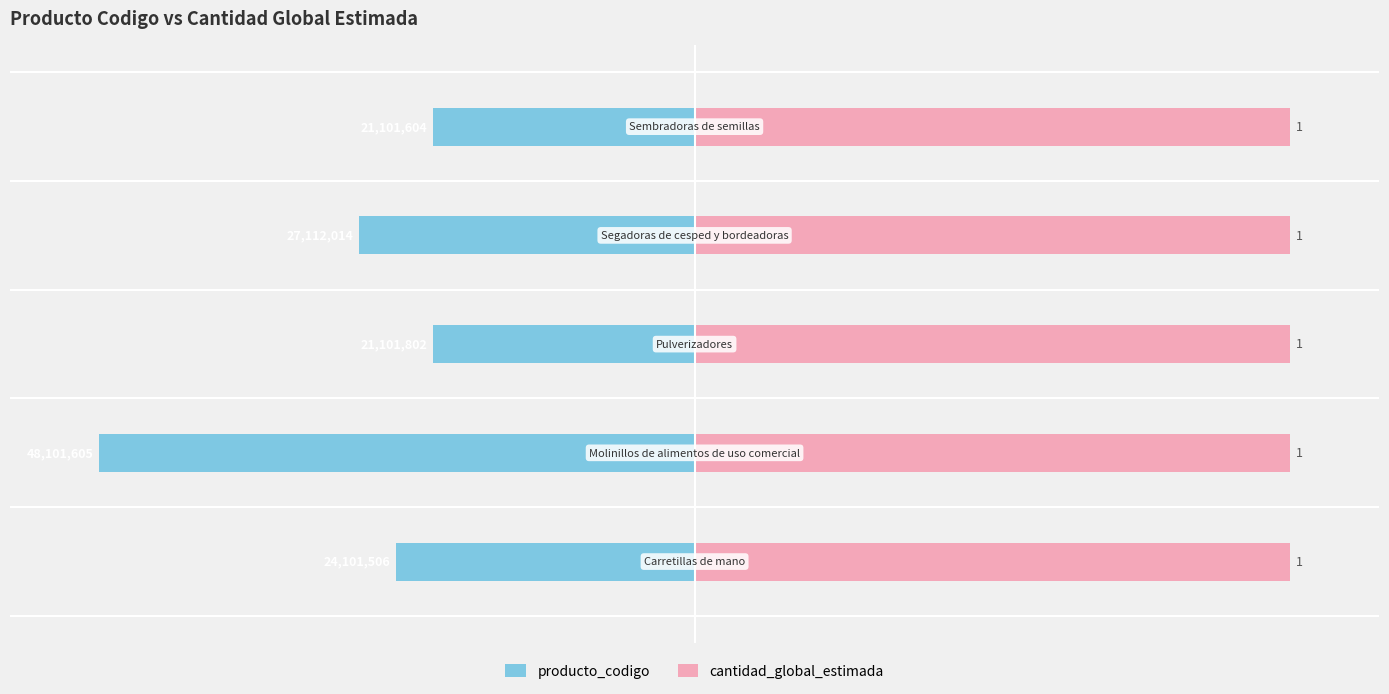

Which has a higher value, −150 or 50?

50